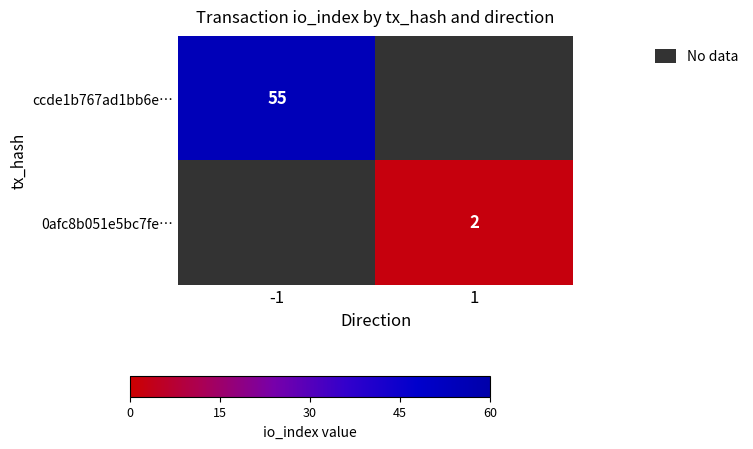

True or false: 0afc8b051e5bc7fe… has a value of 3 at 1.

False